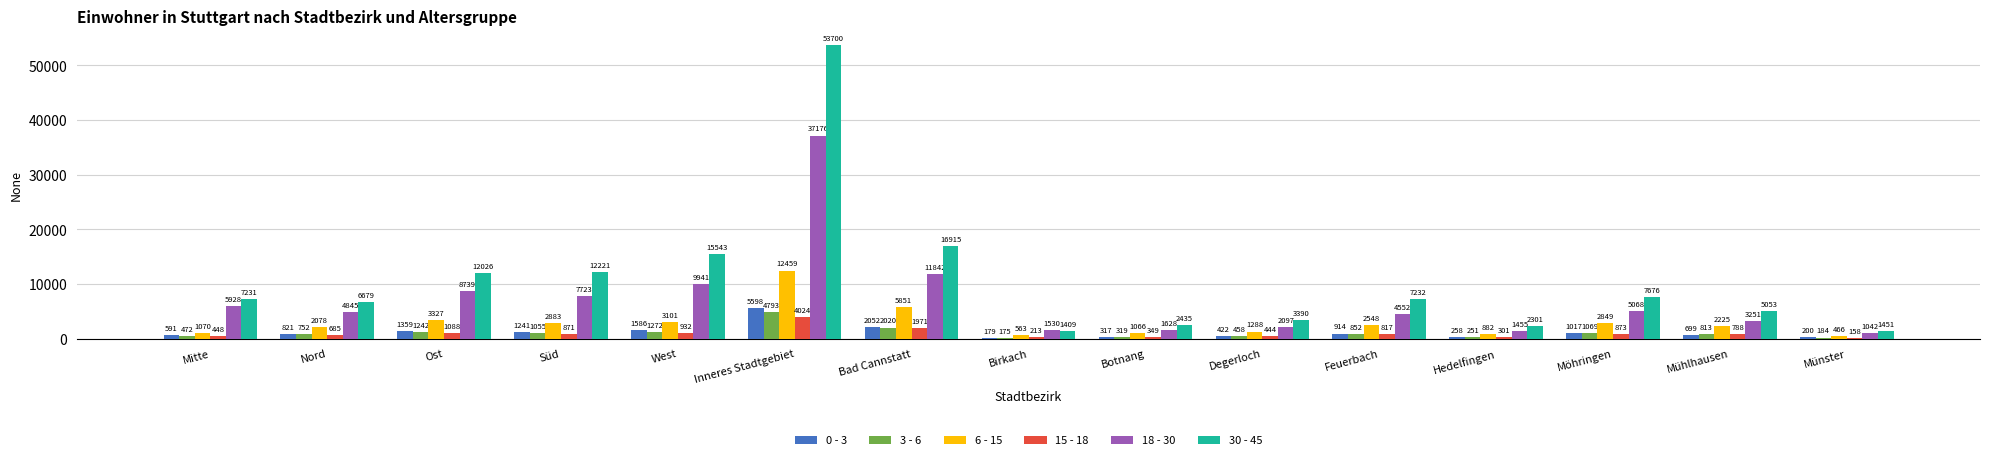

What are all the series names shown in the legend?

0 - 3, 3 - 6, 6 - 15, 15 - 18, 18 - 30, 30 - 45